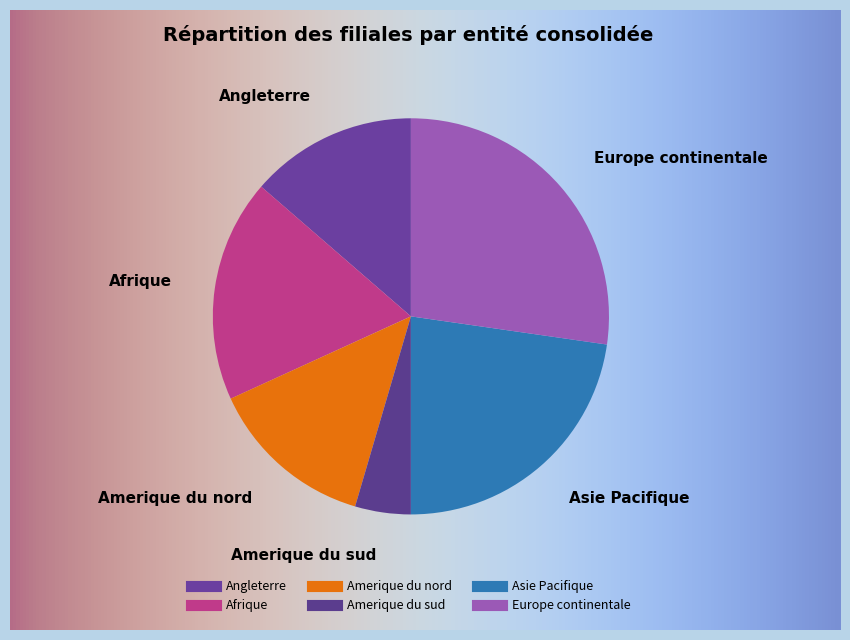

How many segments does this pie chart have?

6